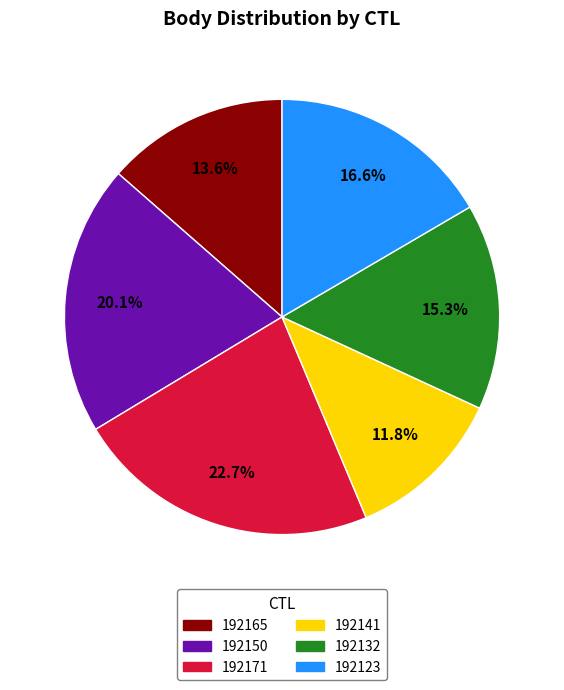

What is the largest slice in the pie chart?

192171